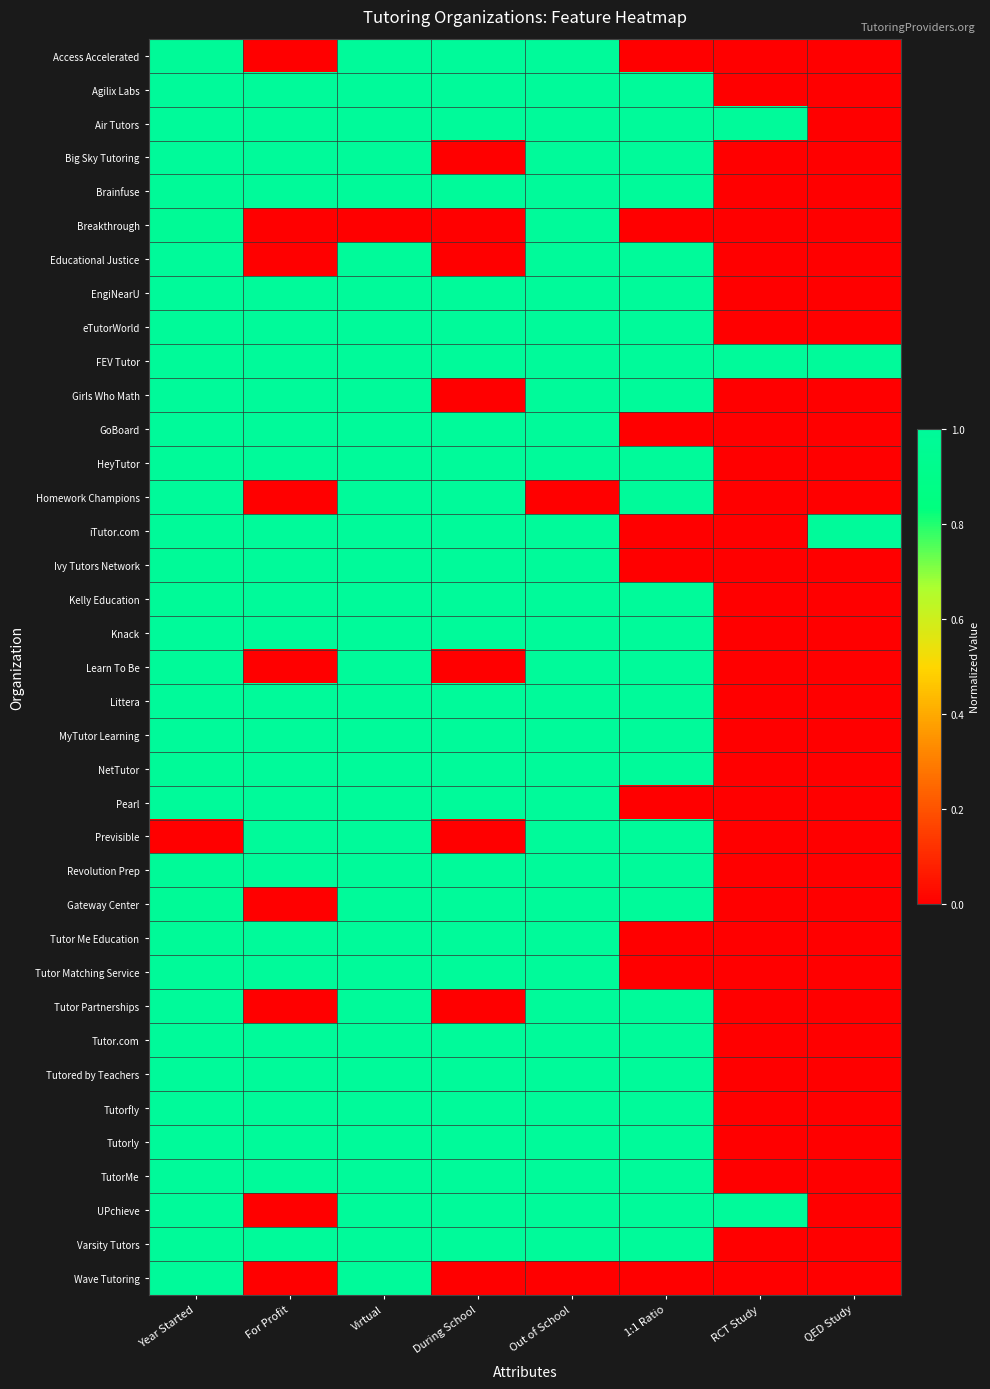

What is the difference between the highest and lowest values at Year Started?

1.0